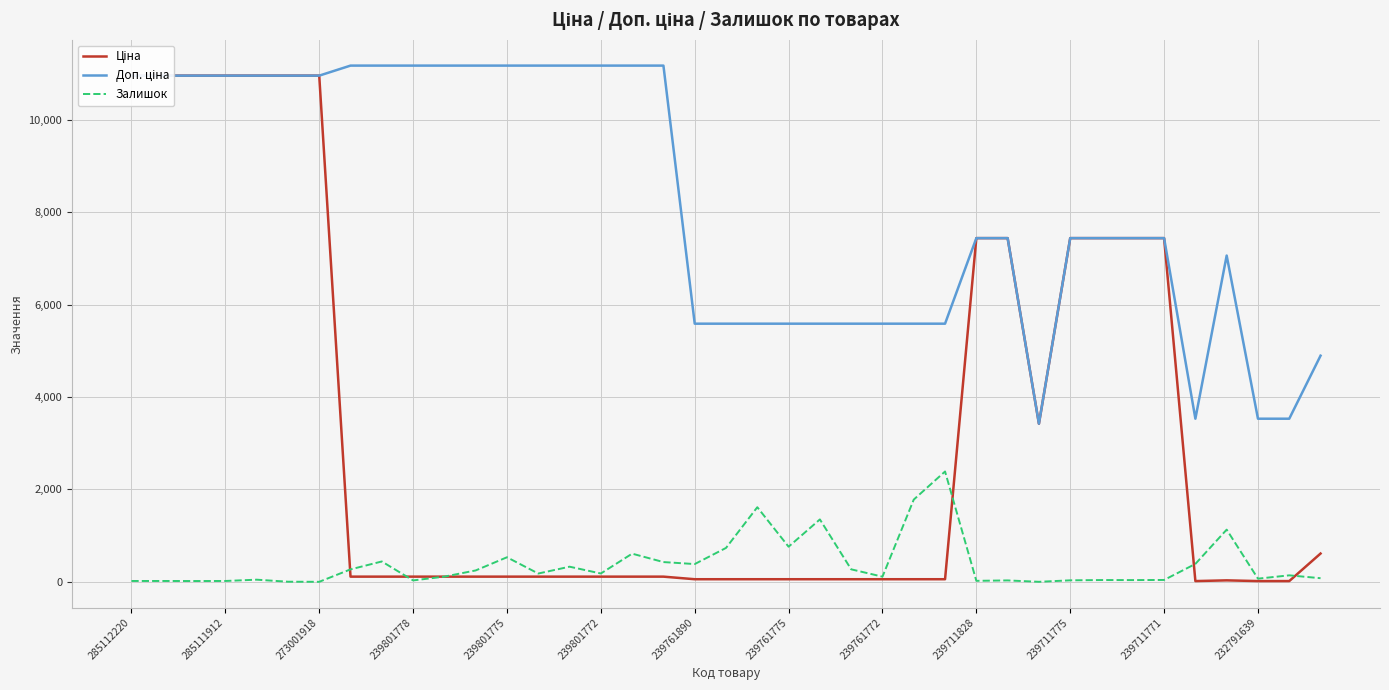

True or false: Доп. ціна and Залишок intersect in this chart.

False